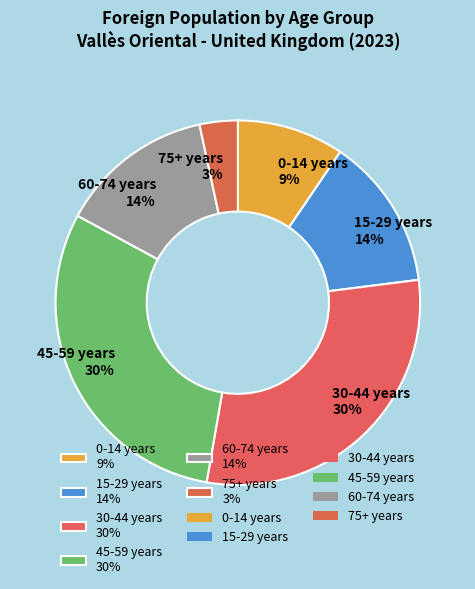

True or false: 75+ years 3% accounts for 11% of the total.

False